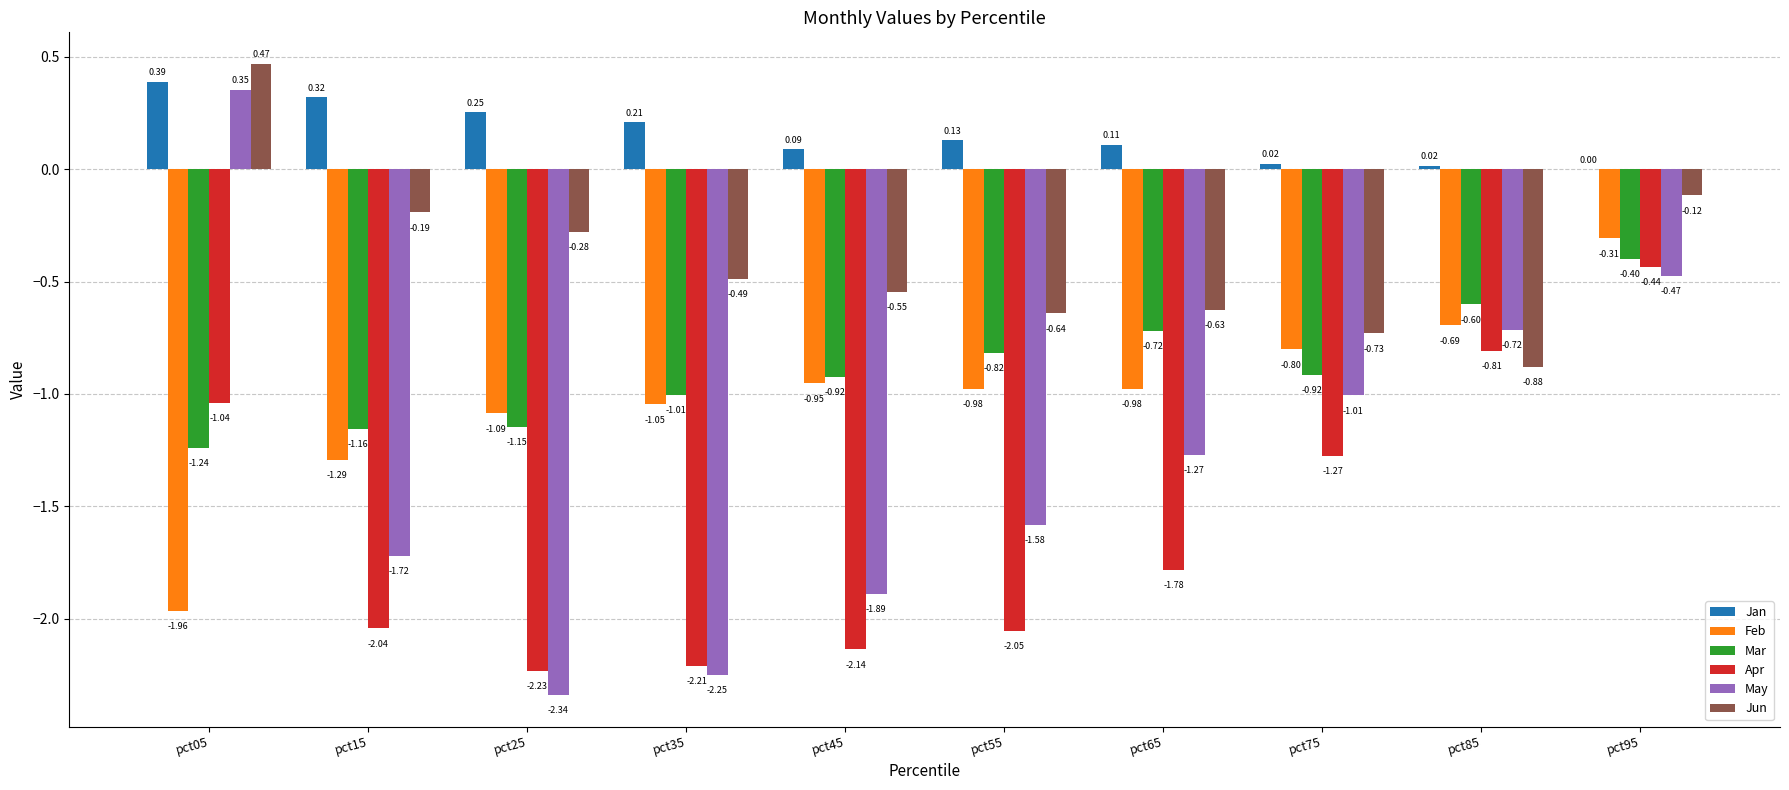

At which category is the sum across all series the highest?

pct95